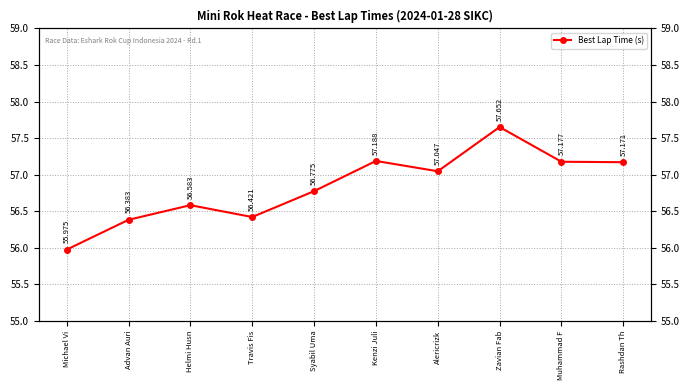

The value at Michael Vi is 56.0. True or false?

True